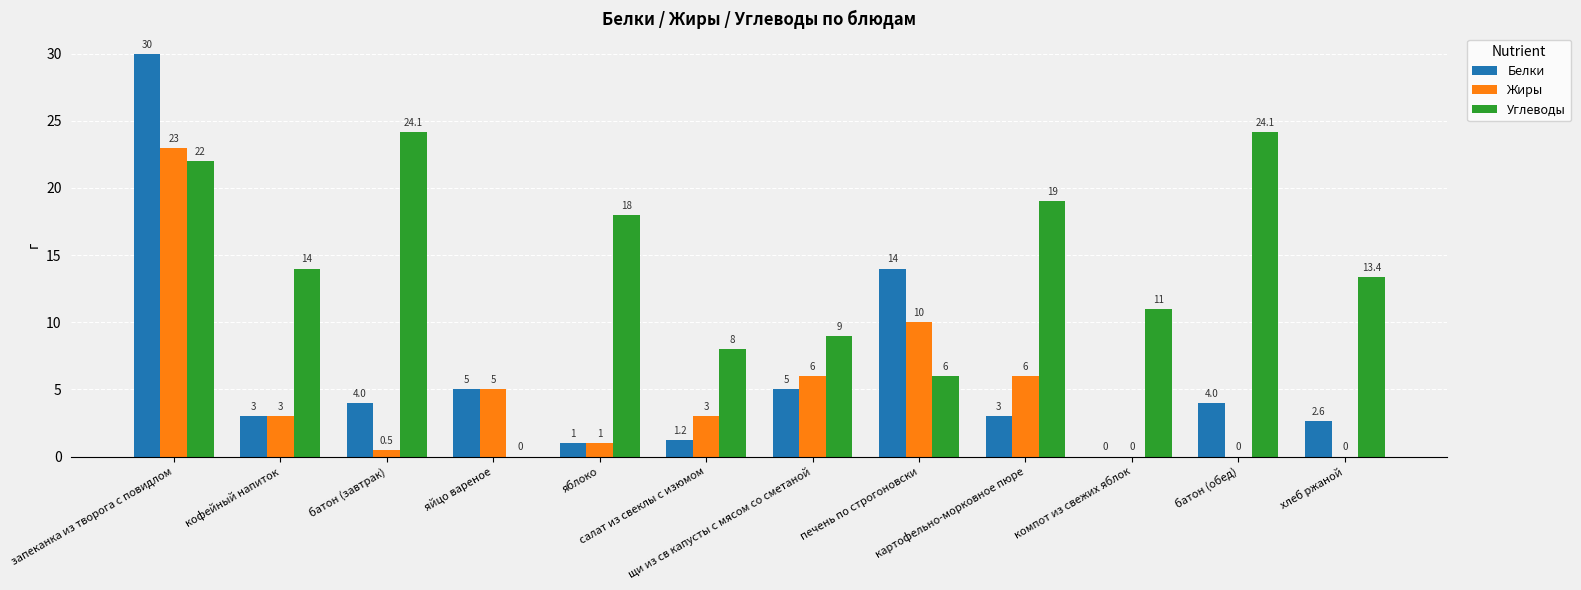

What are all the series names shown in the legend?

Белки, Жиры, Углеводы